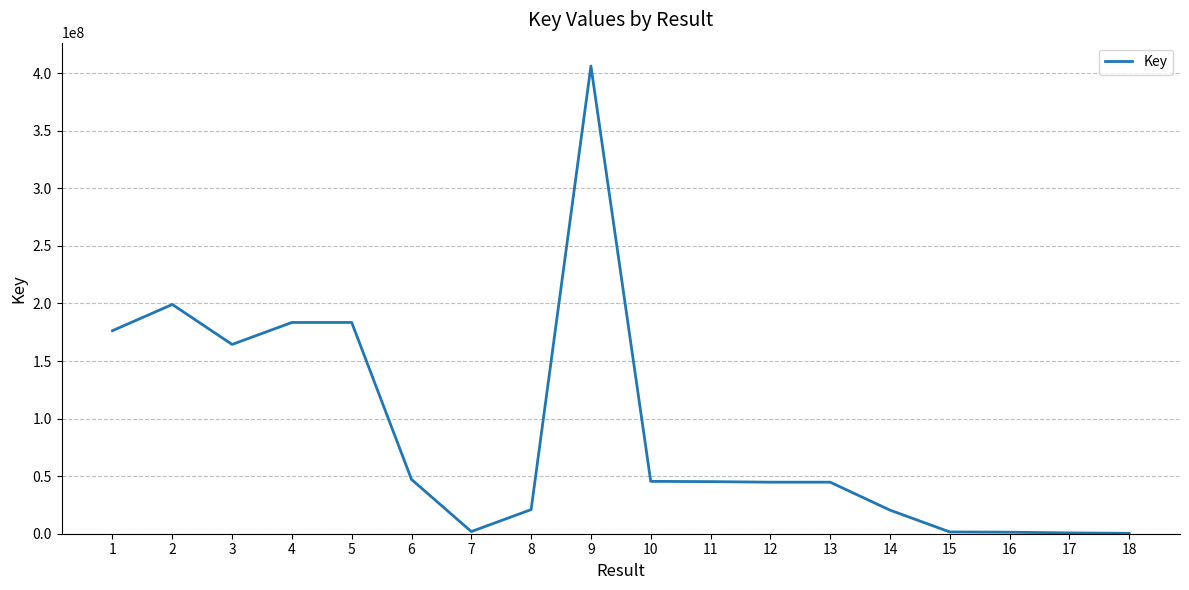

Where is the first local maximum?

2